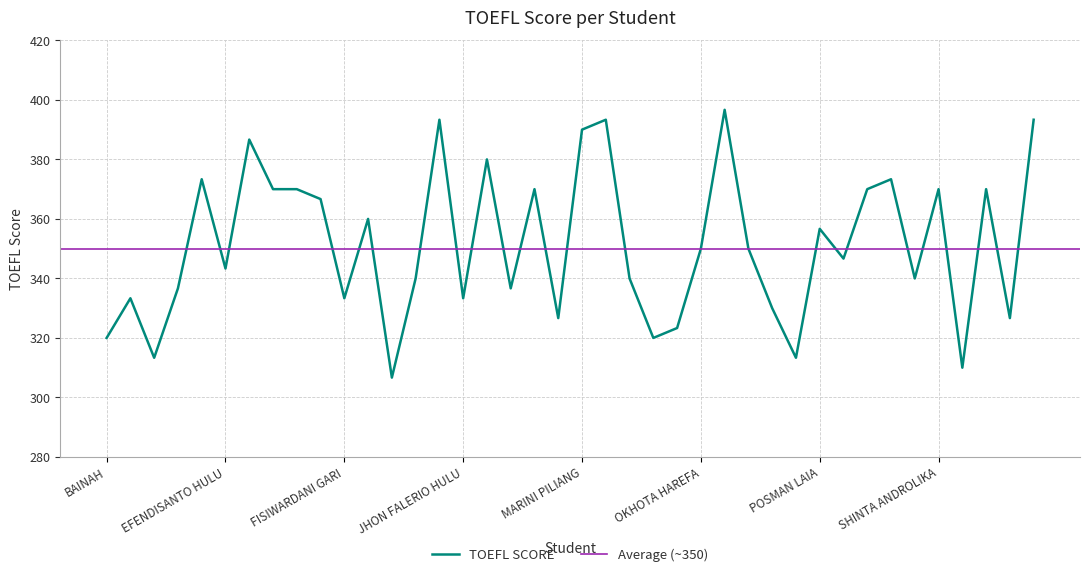

What is the difference between the second highest and second lowest values?

83.3